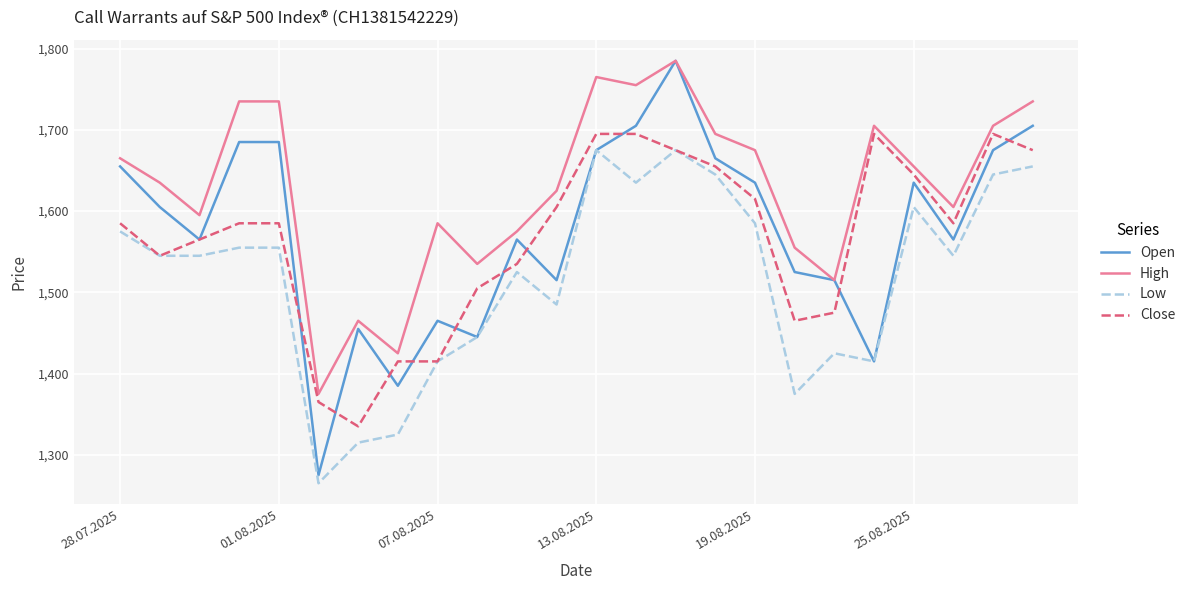

Reading right to left, extract all data points from this chart.

Open: 1705	1675	1565	1635	1415	1515	1525	1635	1665	1785	1705	1675	1515	1565	1445	1465	1385	1455	1275	1685	1685	1565	1605	1655
High: 1735	1705	1605	1655	1705	1515	1555	1675	1695	1785	1755	1765	1625	1575	1535	1585	1425	1465	1375	1735	1735	1595	1635	1665
Low: 1655	1645	1545	1605	1415	1425	1375	1585	1645	1675	1635	1675	1485	1525	1445	1415	1325	1315	1265	1555	1555	1545	1545	1575
Close: 1675	1695	1585	1645	1695	1475	1465	1615	1655	1675	1695	1695	1605	1535	1505	1415	1415	1335	1365	1585	1585	1565	1545	1585